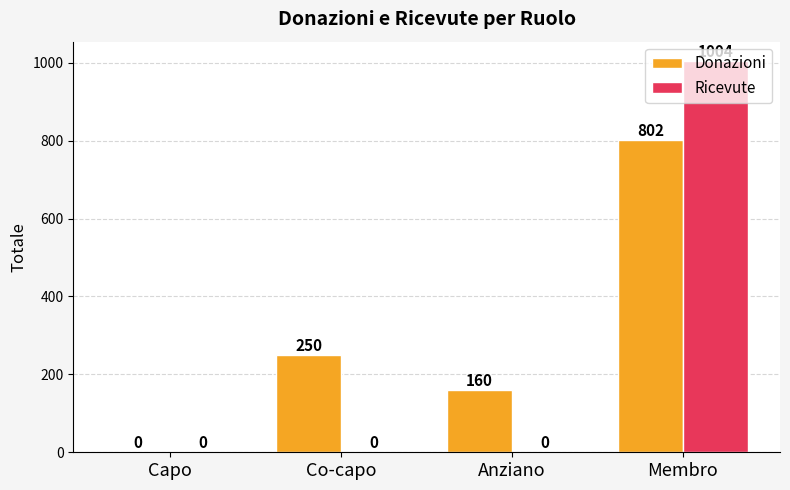

Reading right to left, list all the values displayed in this chart.

Donazioni: Membro=802	Anziano=160	Co-capo=250	Capo=0
Ricevute: Membro=1004	Anziano=0	Co-capo=0	Capo=0